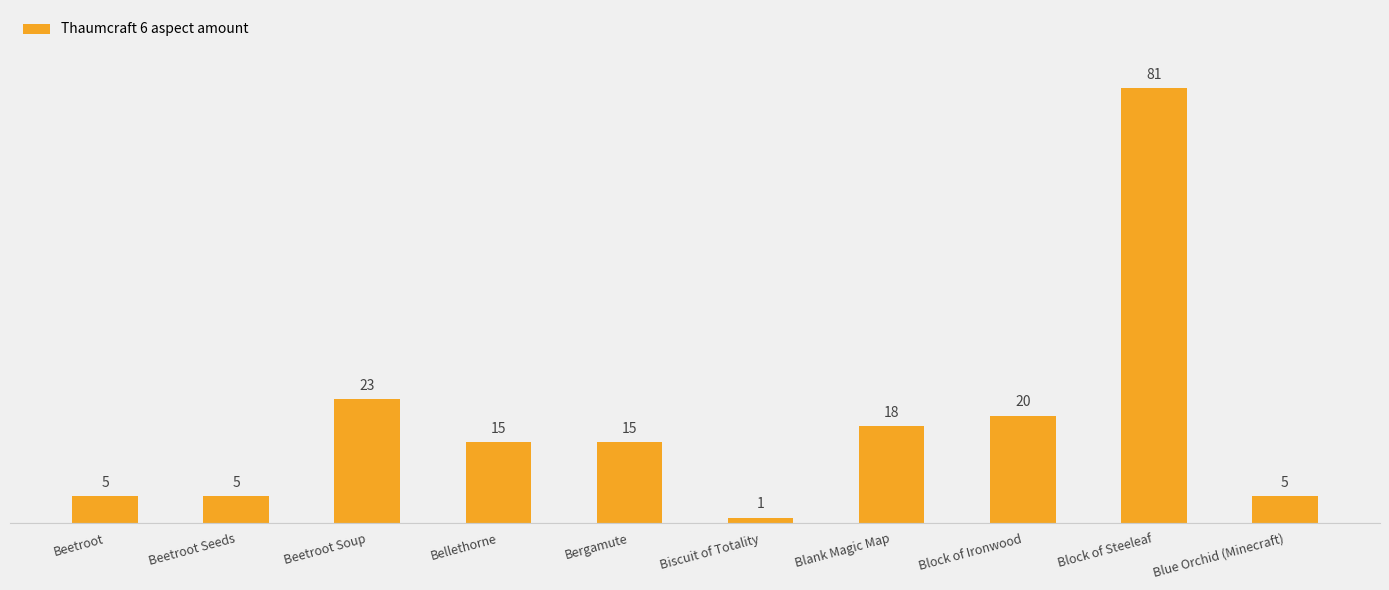

True or false: the data shows 8 at Beetroot Seeds.

False